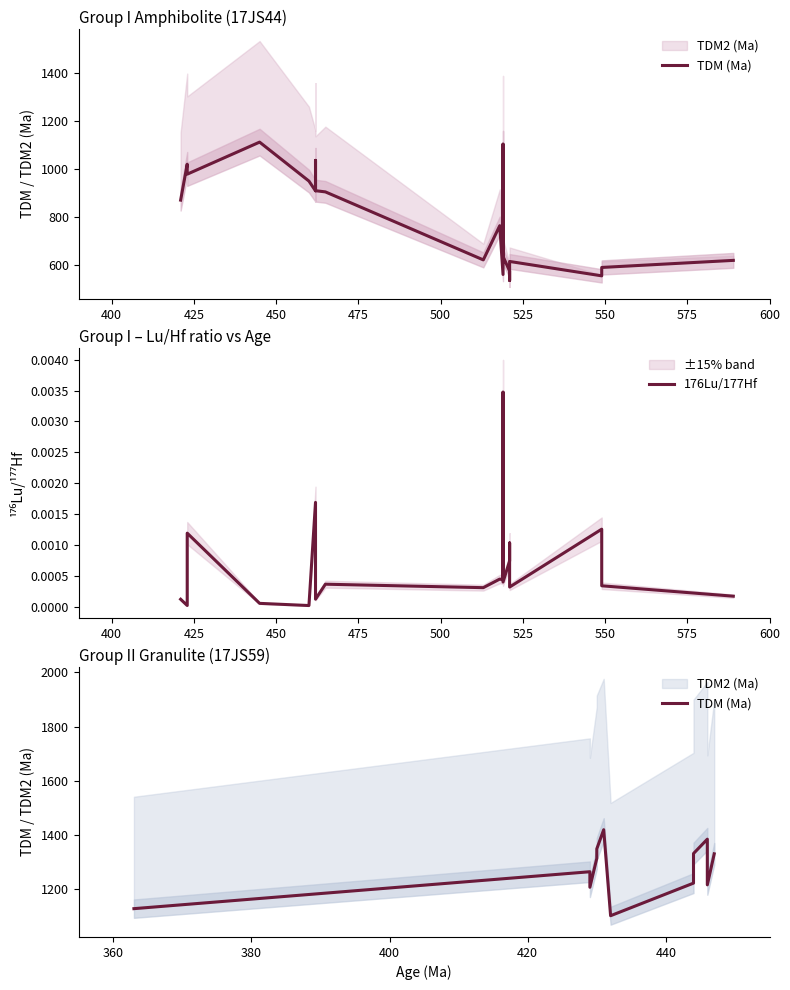

Rank the series at 17JS44-09 from lowest to highest value.

176Lu/177Hf, TDM (Ma), TDM2 (Ma)